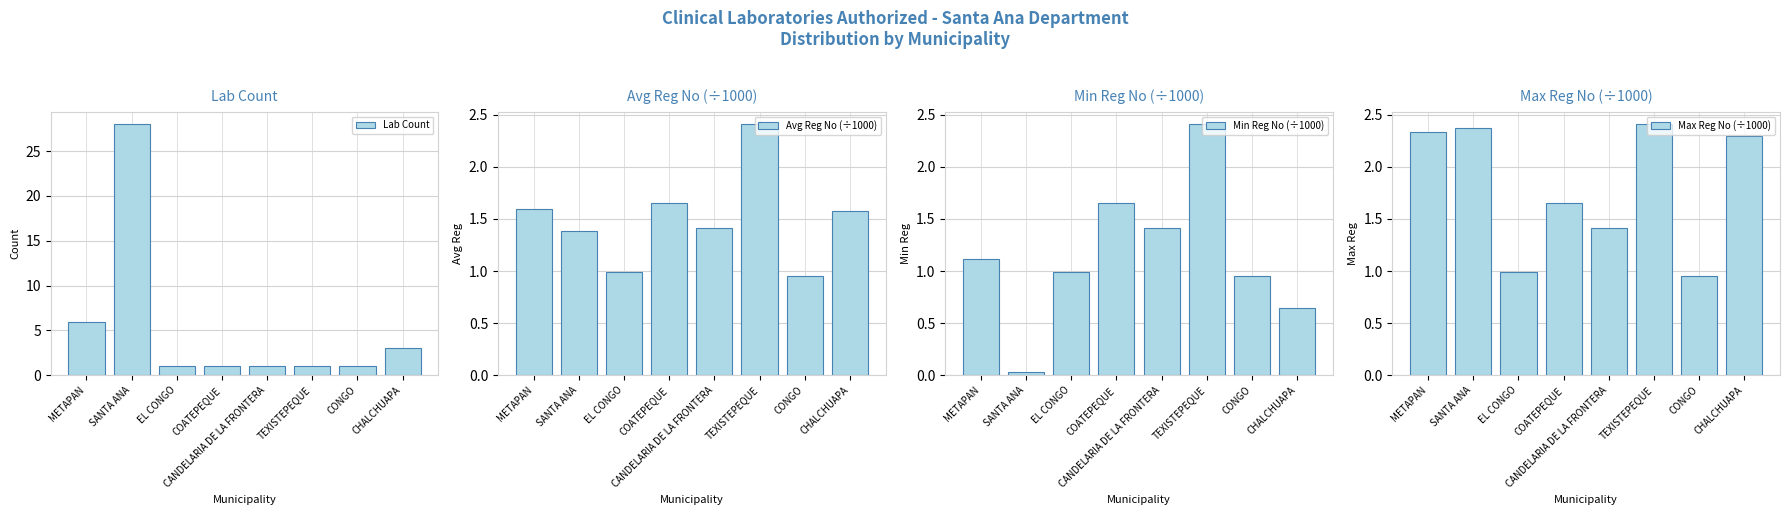

What is the difference between the highest and lowest values at SANTA ANA?

28.0